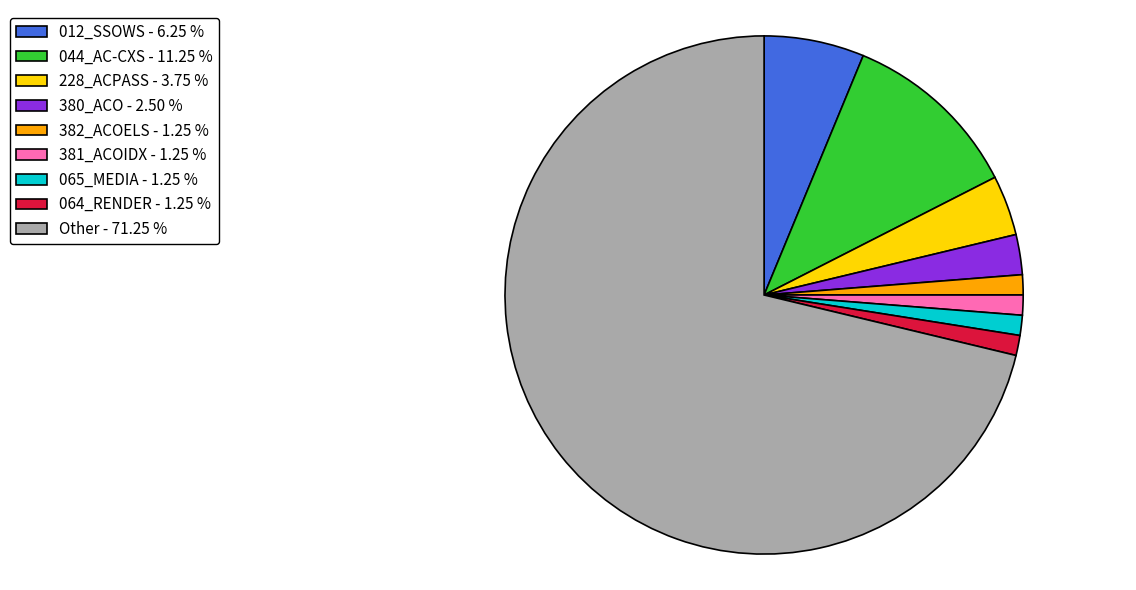

What is the ratio of the value at 065_MEDIA to the value at 382_ACOELS?

1.0